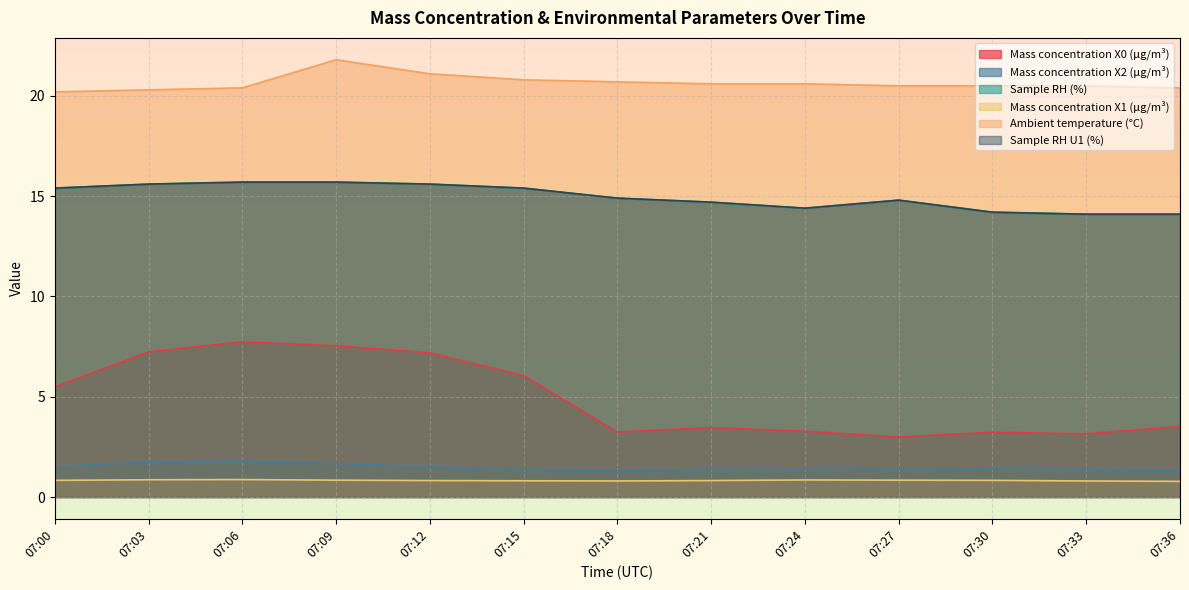

Reading right to left, transcribe all the data shown in this chart.

Mass concentration X0 (μg/m³): 3.5	3.1	3.2	3.0	3.3	3.5	3.2	6.0	7.2	7.5	7.7	7.2	5.5
Mass concentration X2 (μg/m³): 1.3	1.4	1.4	1.4	1.4	1.4	1.3	1.4	1.5	1.7	1.8	1.8	1.5
Sample RH (%): 14.1	14.1	14.2	14.8	14.4	14.7	14.9	15.4	15.6	15.7	15.7	15.6	15.4
Mass concentration X1 (μg/m³): 0.8	0.8	0.8	0.8	0.8	0.8	0.8	0.8	0.8	0.8	0.9	0.9	0.8
Ambient temperature (°C): 20.4	20.5	20.5	20.5	20.6	20.6	20.7	20.8	21.1	21.8	20.4	20.3	20.2
Sample RH U1 (%): 14.1	14.1	14.2	14.8	14.4	14.7	14.9	15.4	15.6	15.7	15.7	15.6	15.4